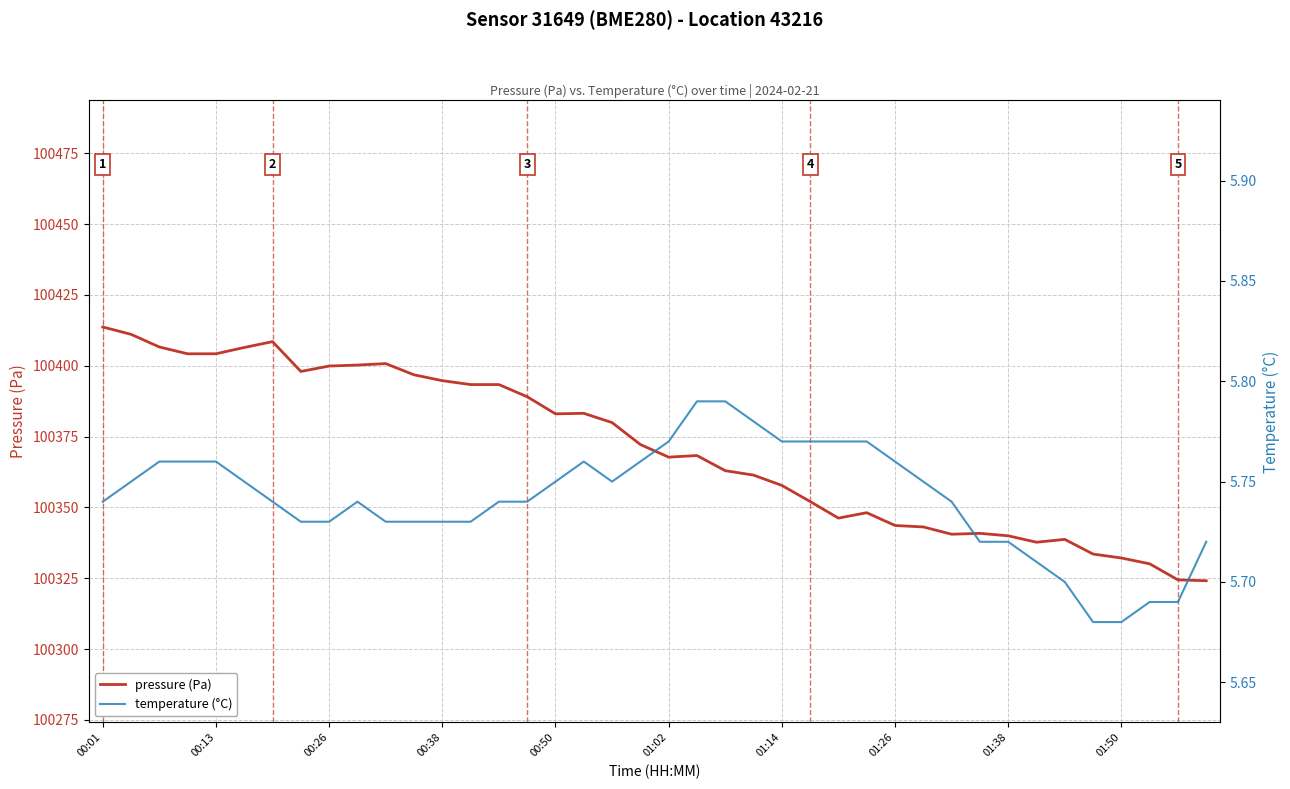

What is the sum of all pressure (Pa) values?

4014832.4